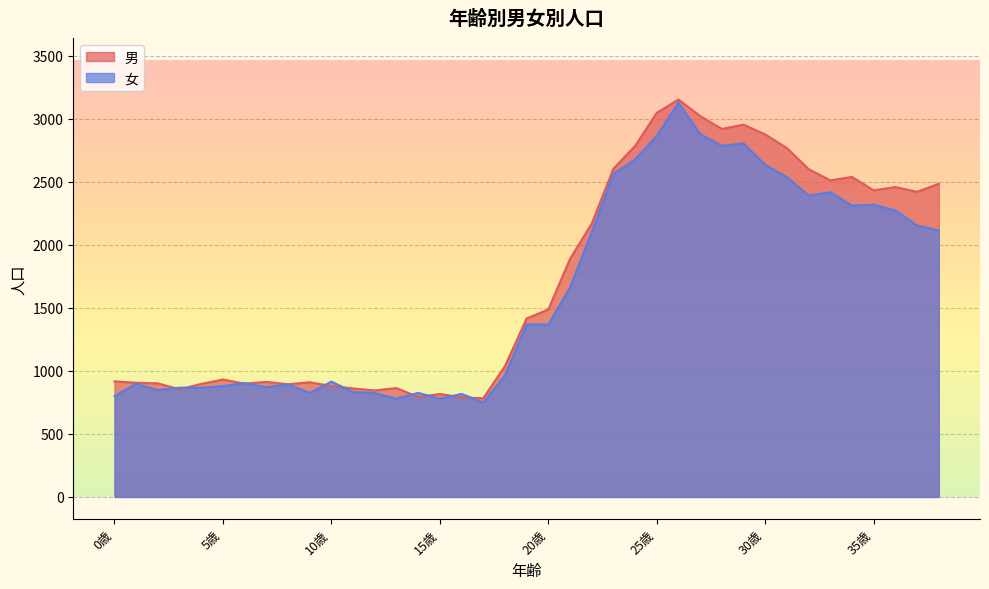

What is the difference between the maximum and second lowest values in the 男 series?

2363